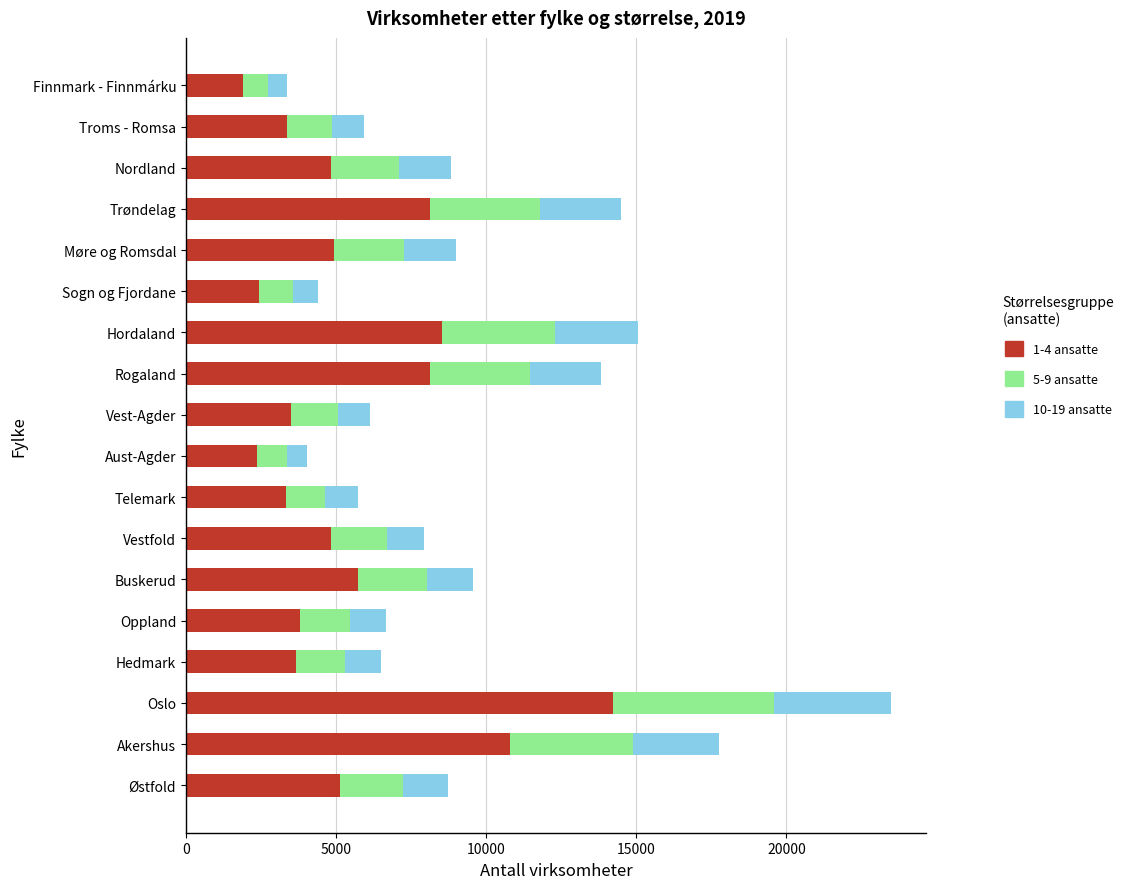

What is the highest value of the 1-4 ansatte series?

14241